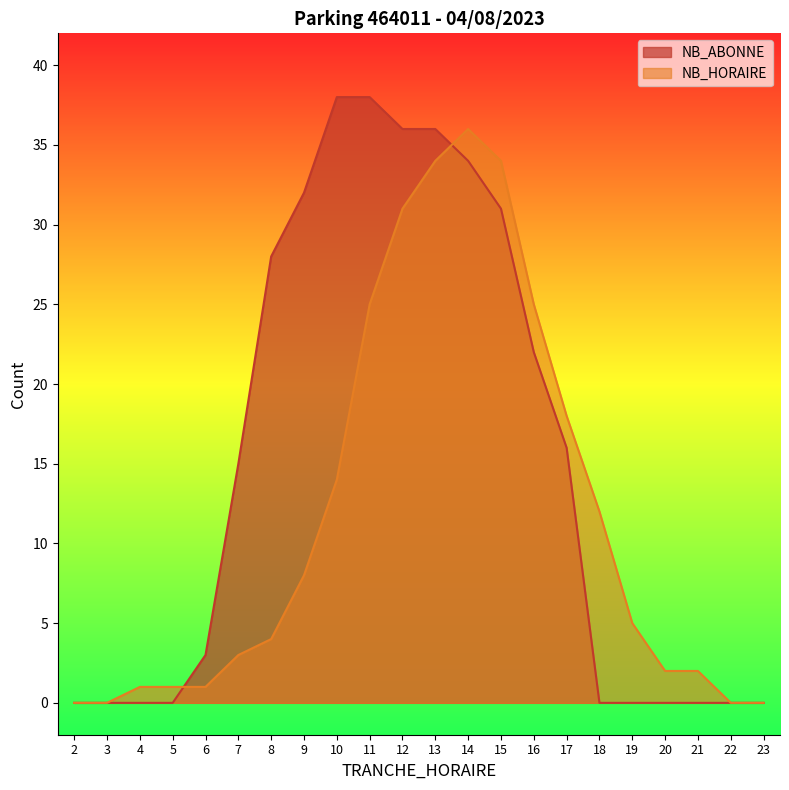

What is the difference between the highest and lowest values at 15?

3